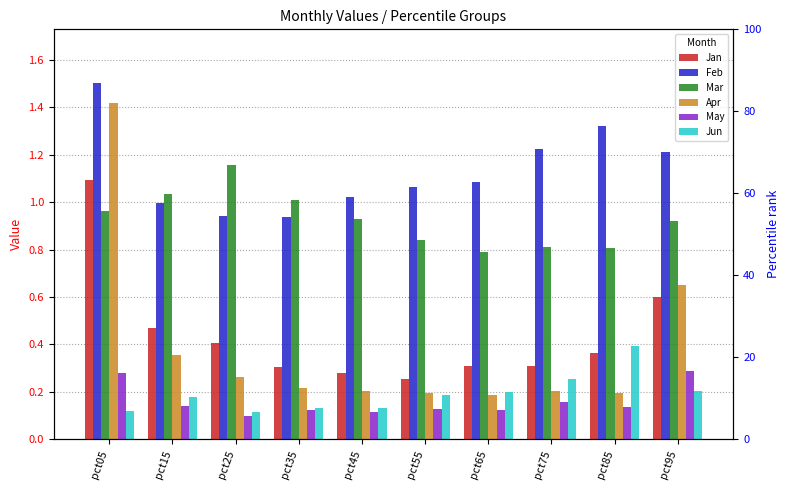

What is the difference between the second highest and minimum values in the Mar series?

0.2